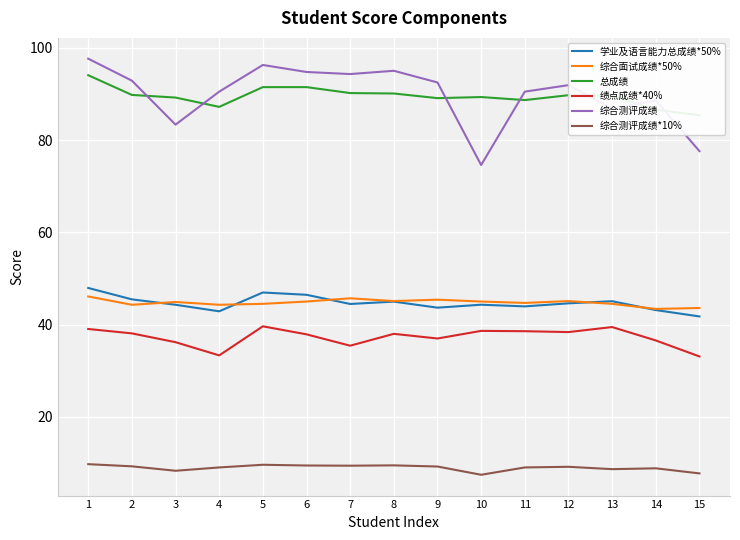

Reading left to right, what are all the values shown in this chart?

学业及语言能力总成绩*50%: 1=47.9	2=45.5	3=44.3	4=42.9	5=47.0	6=46.5	7=44.5	8=45.0	9=43.7	10=44.3	11=44.0	12=44.6	13=45.1	14=43.1	15=41.8
综合面试成绩*50%: 1=46.1	2=44.3	3=44.9	4=44.3	5=44.5	6=45.0	7=45.7	8=45.1	9=45.4	10=45.0	11=44.7	12=45.1	13=44.5	14=43.4	15=43.6
总成绩: 1=94.0	2=89.8	3=89.2	4=87.2	5=91.5	6=91.5	7=90.2	8=90.1	9=89.1	10=89.3	11=88.7	12=89.7	13=89.6	14=86.5	15=85.4
绩点成绩*40%: 1=39.0	2=38.1	3=36.2	4=33.3	5=39.6	6=37.9	7=35.4	8=38.0	9=37.0	10=38.6	11=38.6	12=38.4	13=39.5	14=36.6	15=33.1
综合测评成绩: 1=97.6	2=92.9	3=83.3	4=90.5	5=96.3	6=94.7	7=94.3	8=95.0	9=92.5	10=74.6	11=90.5	12=91.9	13=86.8	14=88.6	15=77.6
综合测评成绩*10%: 1=9.8	2=9.3	3=8.3	4=9.1	5=9.6	6=9.5	7=9.4	8=9.5	9=9.2	10=7.5	11=9.1	12=9.2	13=8.7	14=8.9	15=7.8